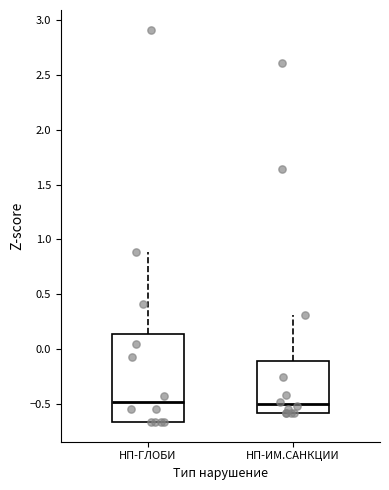

Where does the upper whisker of the box for НП-ГЛОБИ end on the y-axis? The values are not printed on the chart, so give them approximately, as read against the axis.

0.90